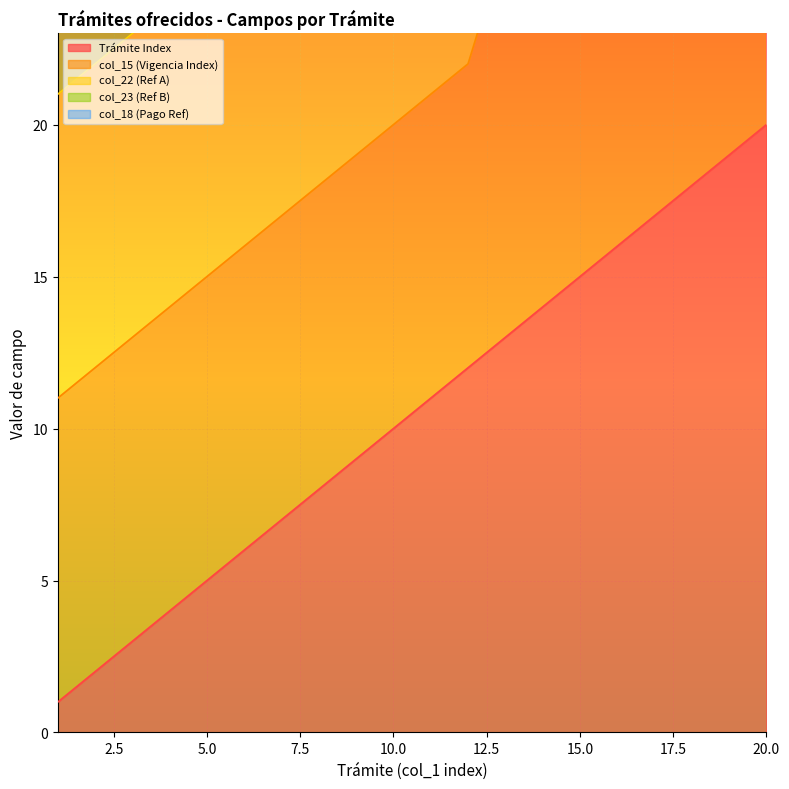

Between 9 and 19, which series saw the biggest shift?

col_22 (Ref A)